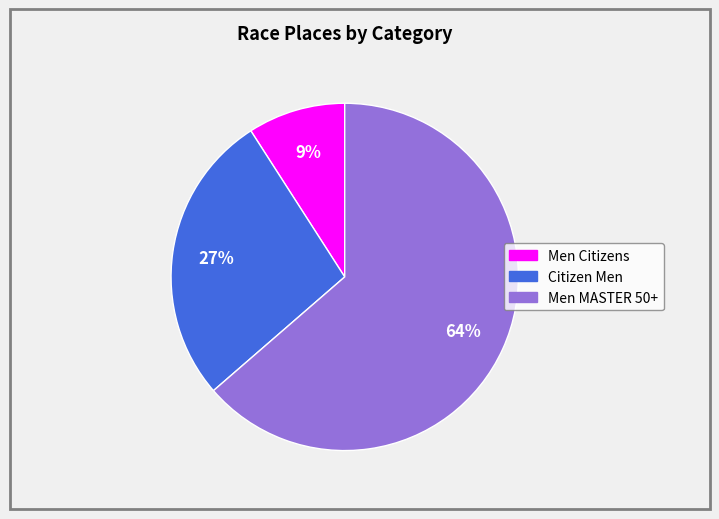

What is the smallest slice in the pie chart?

Men Citizens